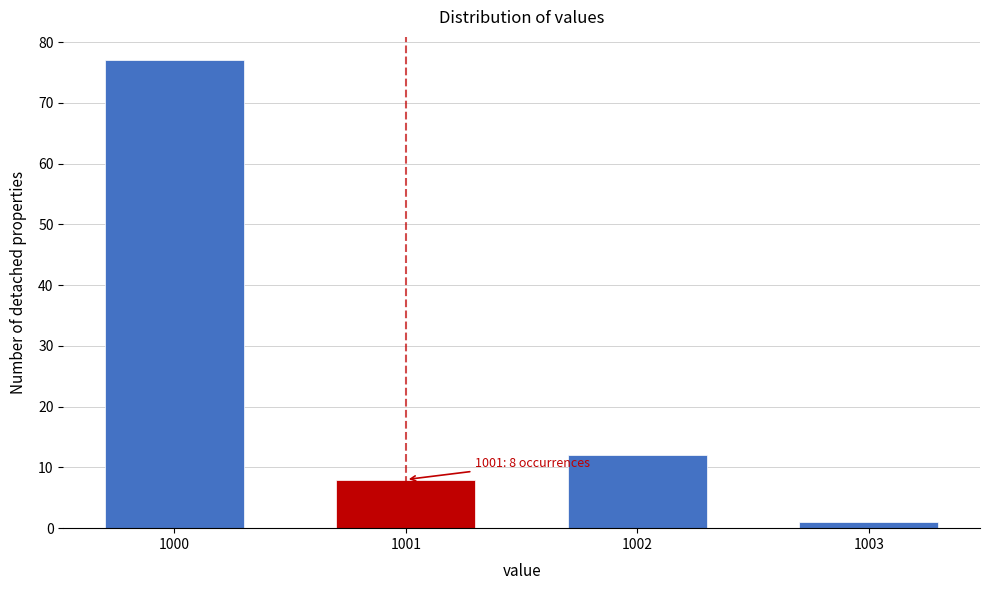

Reading left to right, list all the values displayed in this chart.

1000=77	1001=8	1002=12	1003=1